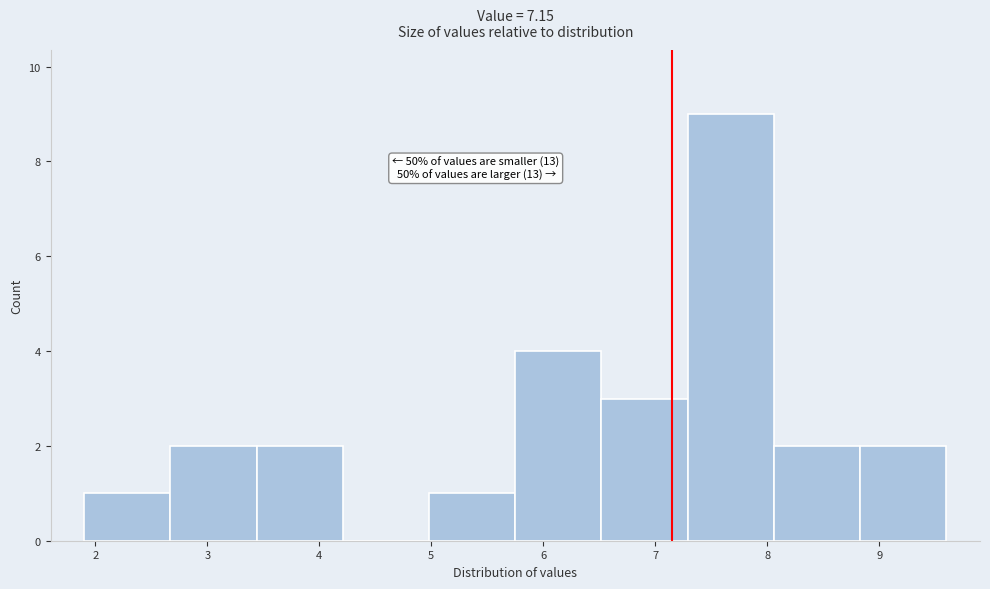

Which range on the x-axis has the tallest bar?

7.29 to 8.06